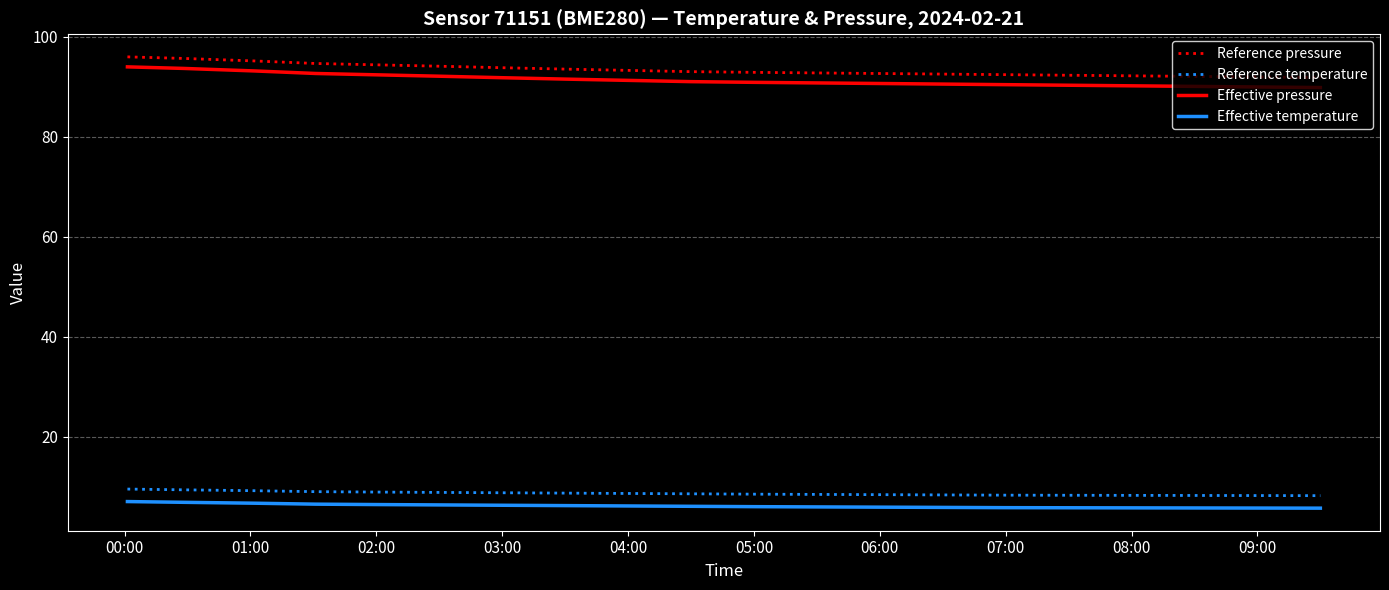

What is the minimum value for Reference temperature?

8.2